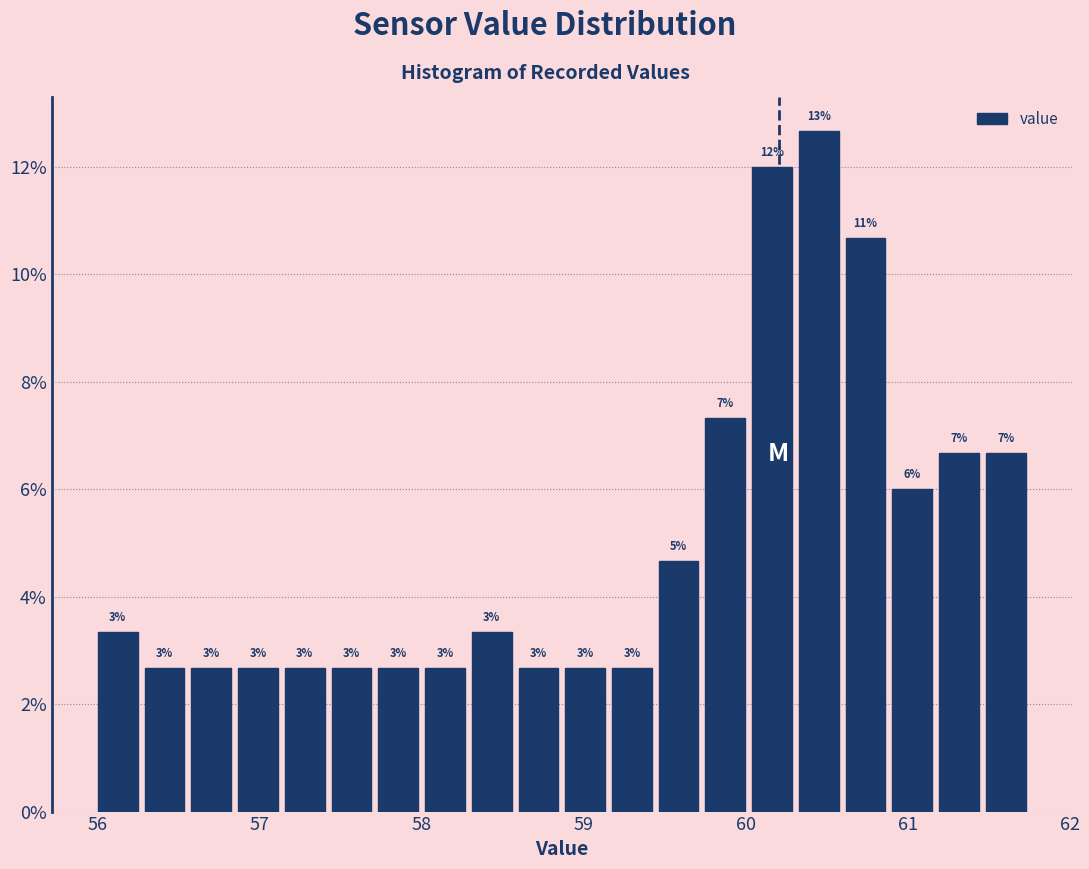

Read against the x-axis, roughly where is the centre of the tallest bar?

60.5